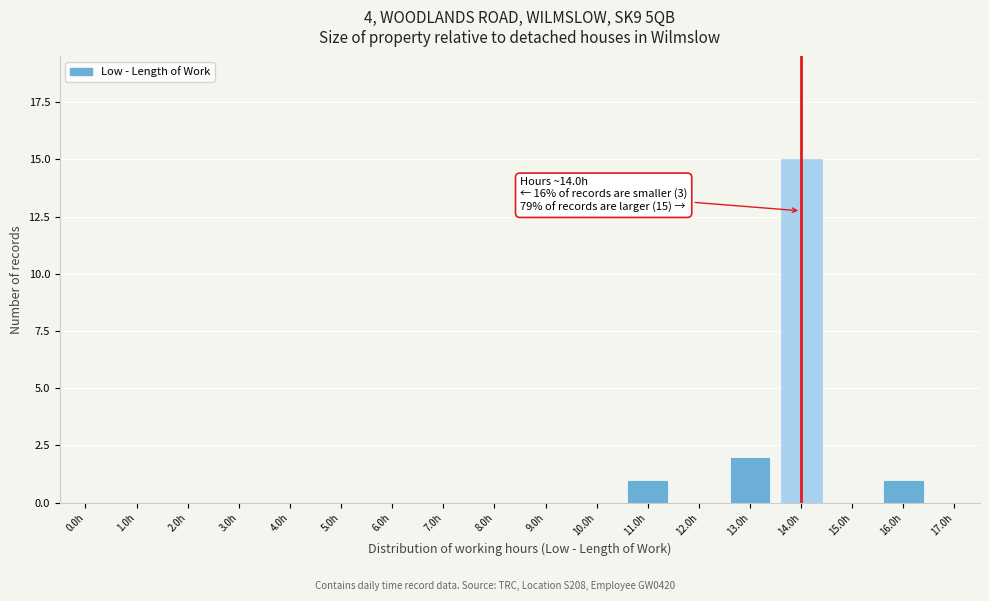

What is the maximum value shown in the chart?

15